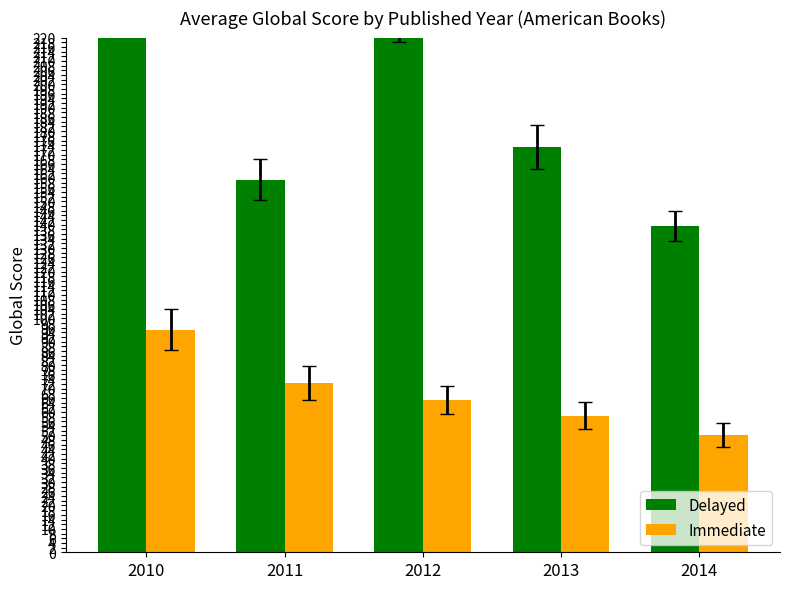

Reading left to right, extract all data points from this chart.

Delayed: 2010=404.0	2011=159.3	2012=228.0	2013=173.2	2014=139.3
Immediate: 2010=95.2	2011=72.4	2012=65.1	2013=58.3	2014=50.2